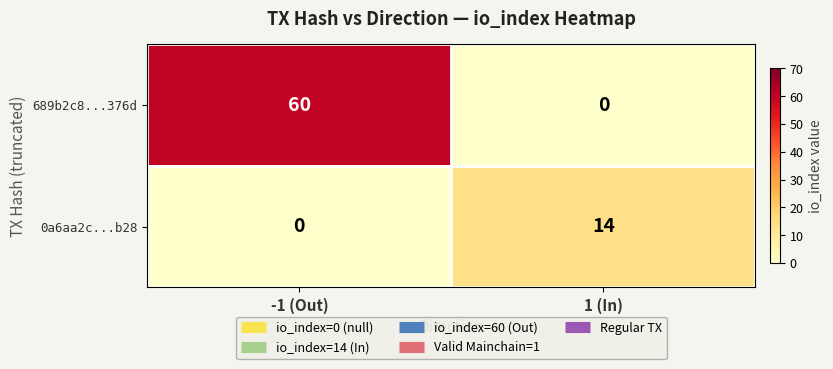

What value does the 689b2c8...376d series have at -1 (Out), to the nearest 5?

60